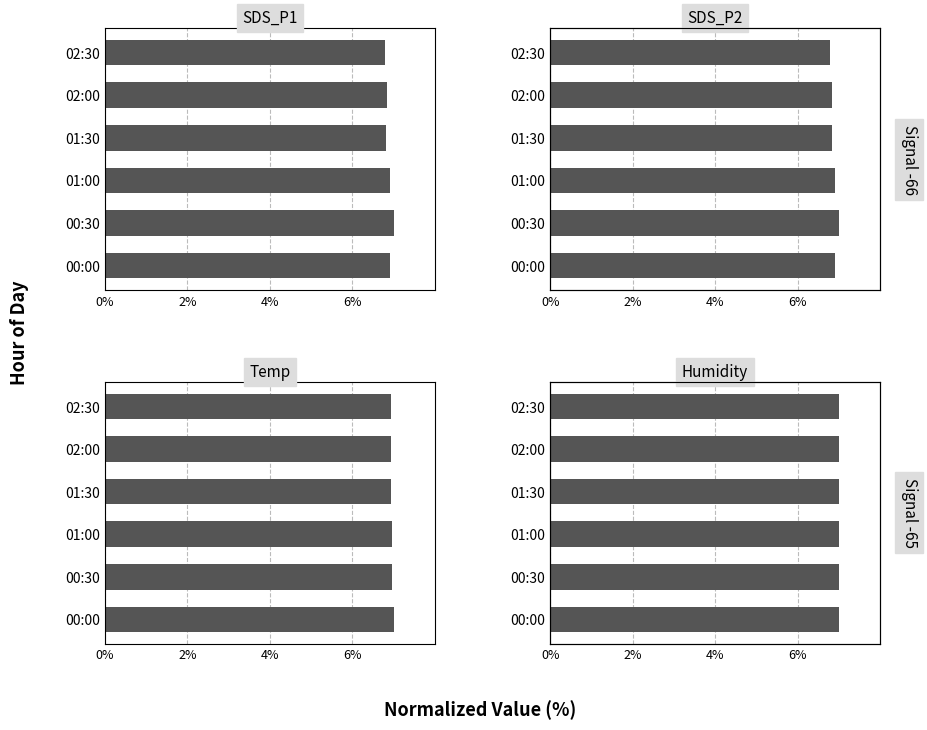

How many data points in Humidity are less than 7?

3